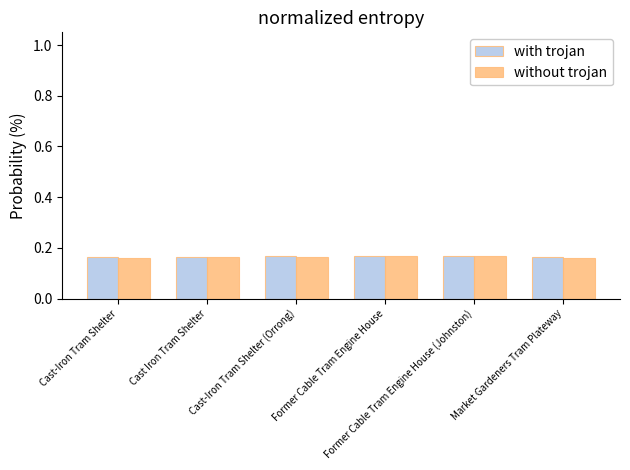

What is the label of the 2nd bar from the right?

Former Cable Tram Engine House (Johnston)